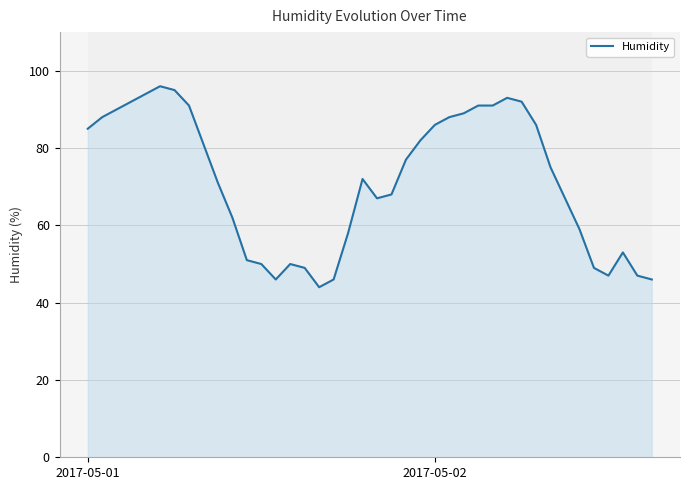

What is the label of the 26th point from the left?

25